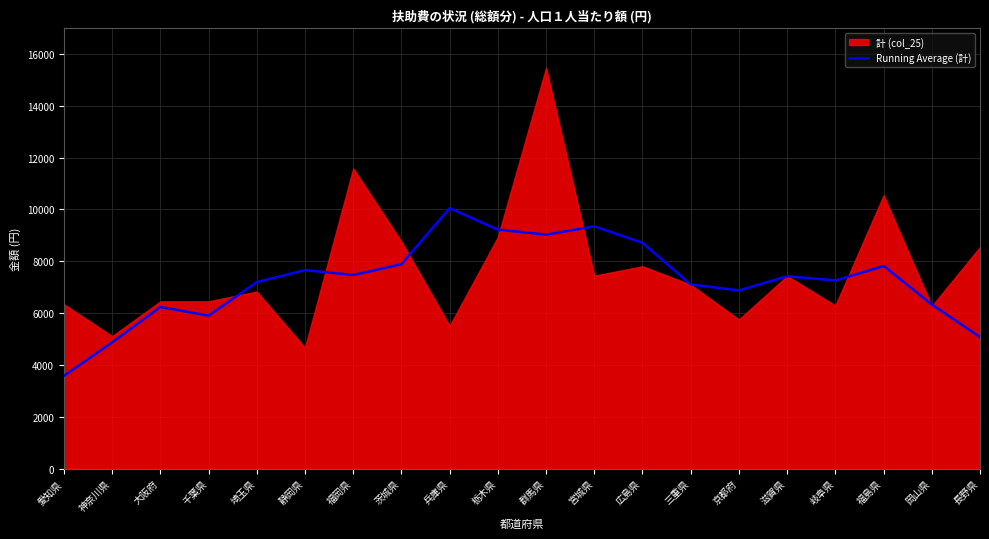

What is the sum of the values at 滋賀県 and 千葉県?

13321.0